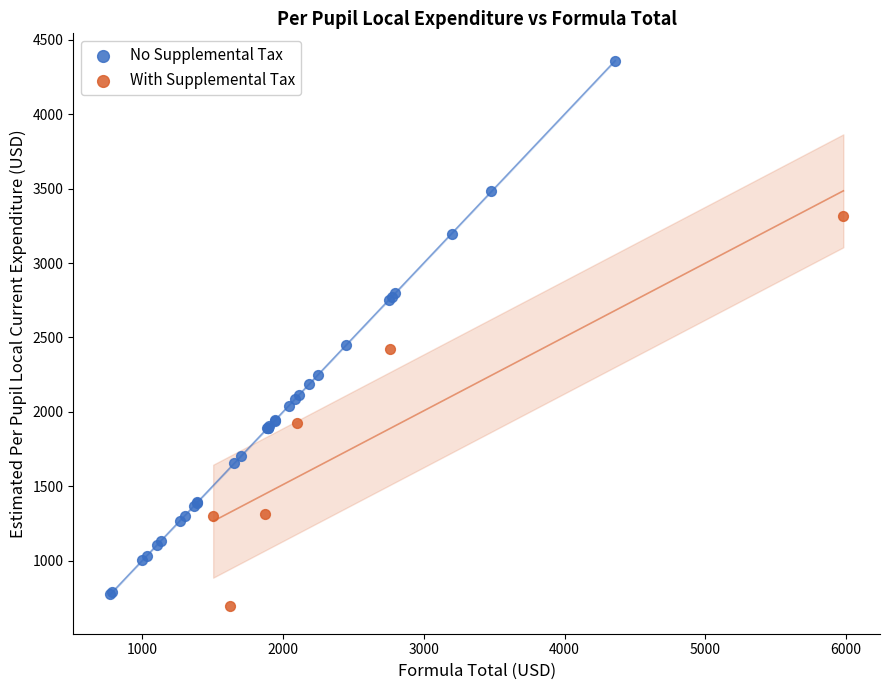

Which series has the largest Y range (max minus min)?

No Supplemental Tax